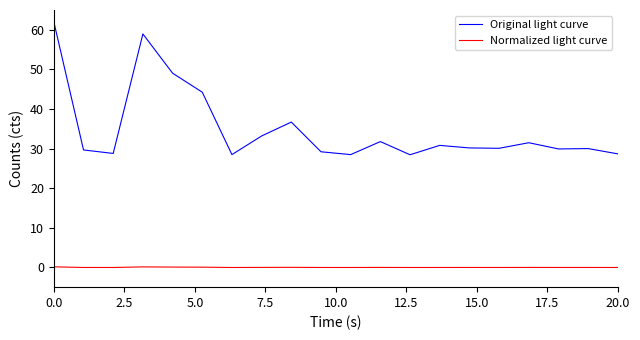

How many lines are shown in the chart?

2